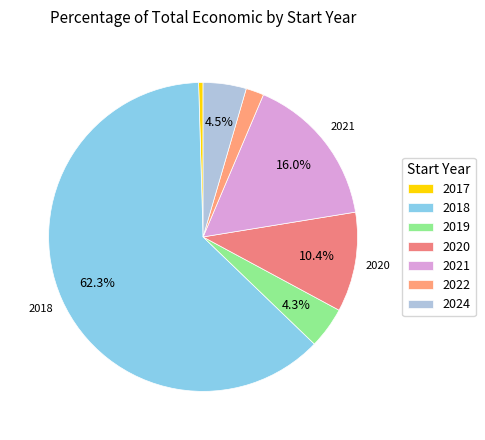

The 2017 slice represents 8% of the pie. True or false?

False